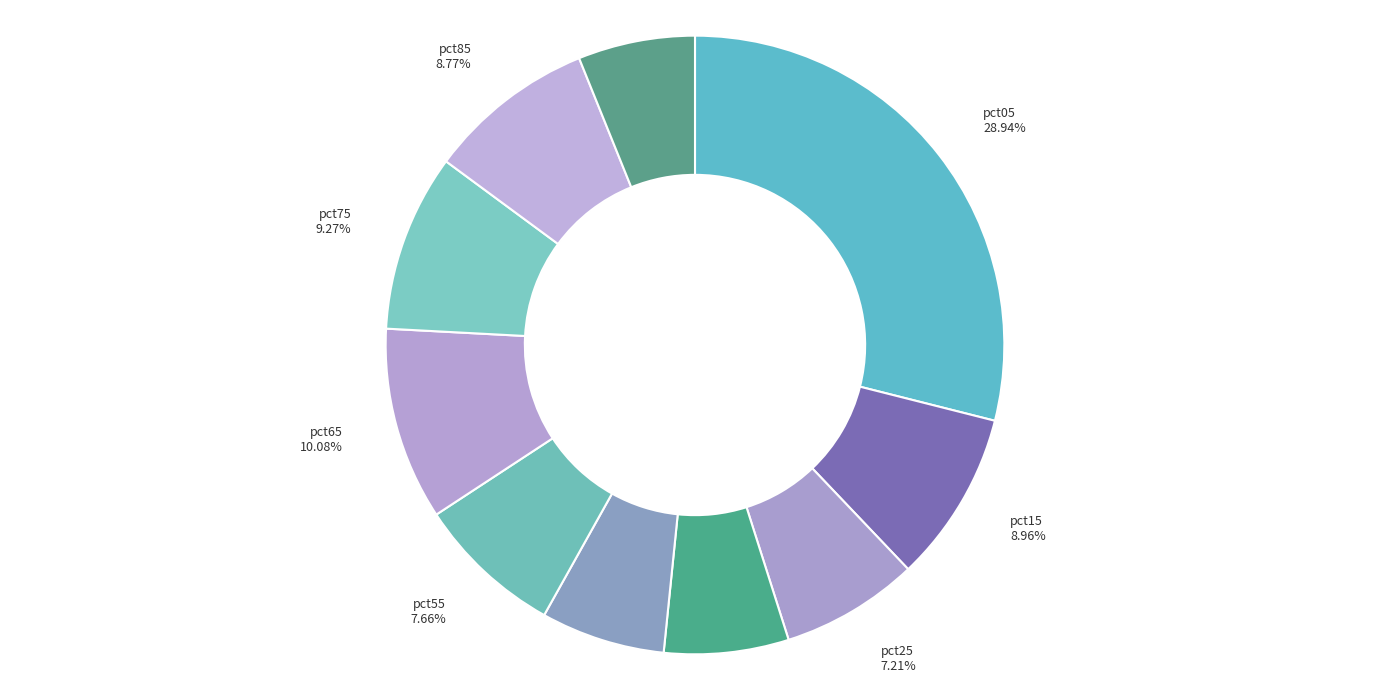

Which slice is the largest?

pct05